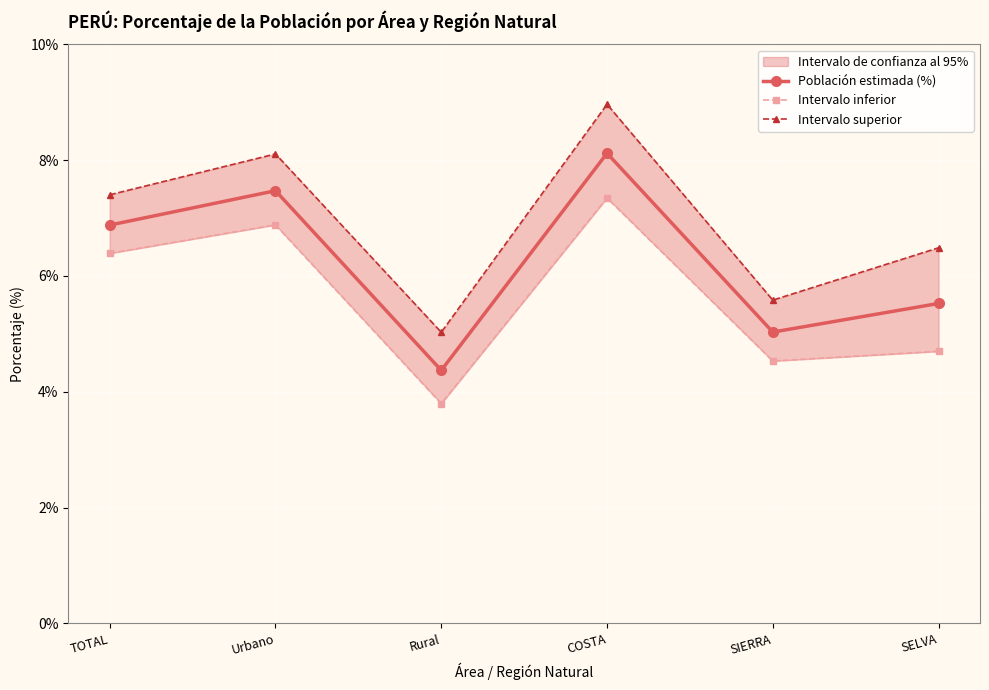

Reading right to left, extract all data points from this chart.

Población estimada (%): SELVA=5.5	SIERRA=5.0	COSTA=8.1	Rural=4.4	Urbano=7.5	TOTAL=6.9
Intervalo inferior: SELVA=4.7	SIERRA=4.5	COSTA=7.3	Rural=3.8	Urbano=6.9	TOTAL=6.4
Intervalo superior: SELVA=6.5	SIERRA=5.6	COSTA=9.0	Rural=5.0	Urbano=8.1	TOTAL=7.4